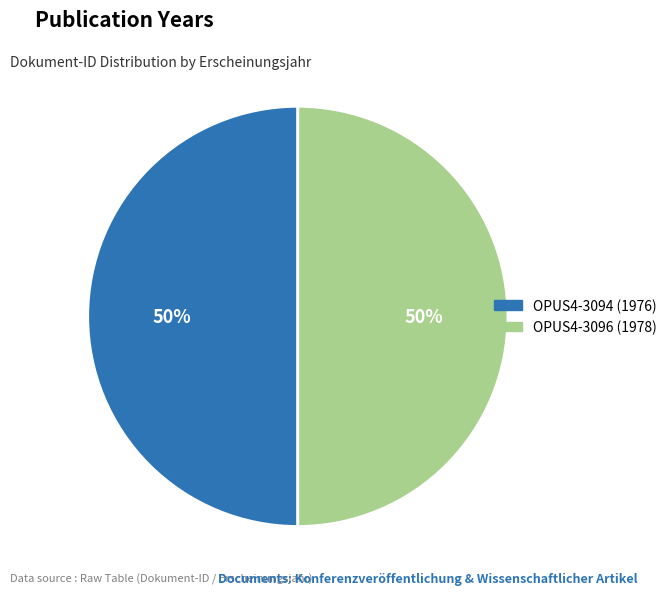

The OPUS4-3096 (1978) slice represents 50% of the pie. True or false?

True